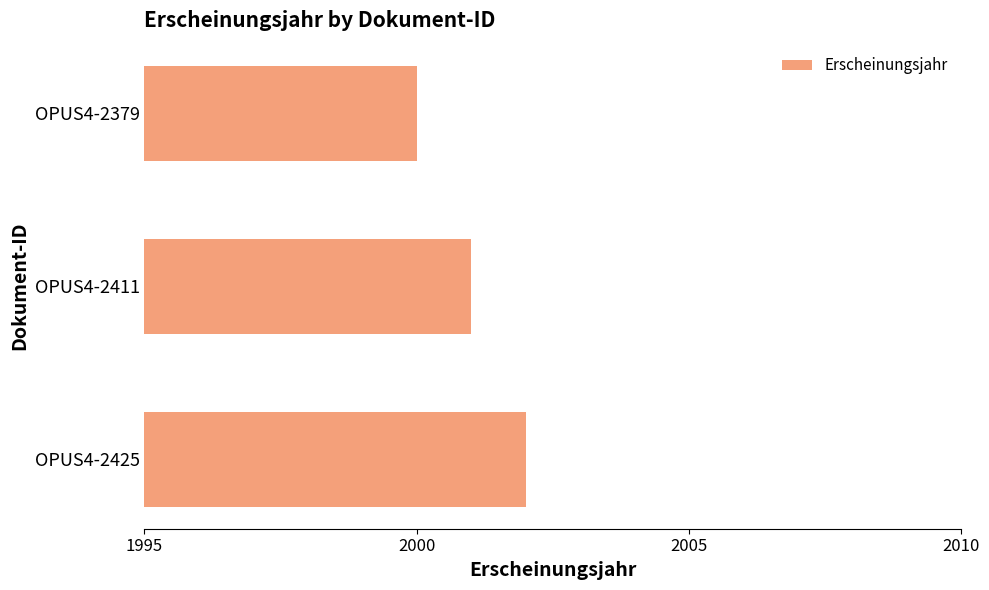

At which category does the chart reach its peak across all series?

OPUS4-2425